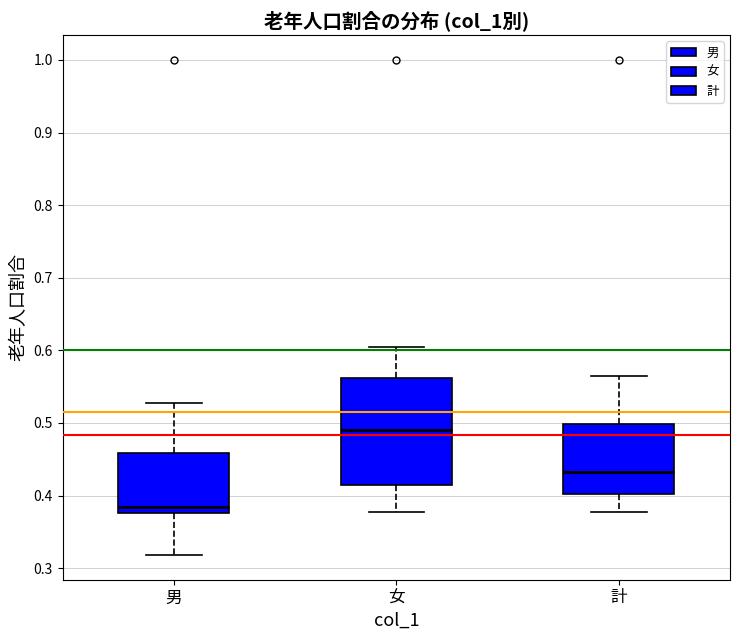

Reading left to right, read every box against the y-axis: the position of its median line, the range the box covers, and the ends of its whiskers. The values are not printed on the chart, so give them approximately, as read against the axis.

男: median 0.38 (just above the box's lower edge), box 0.38 to 0.46, whiskers 0.32 to 0.53
女: median 0.49, box 0.42 to 0.56, whiskers 0.38 to 0.60
計: median 0.43, box 0.40 to 0.50, whiskers 0.38 to 0.56